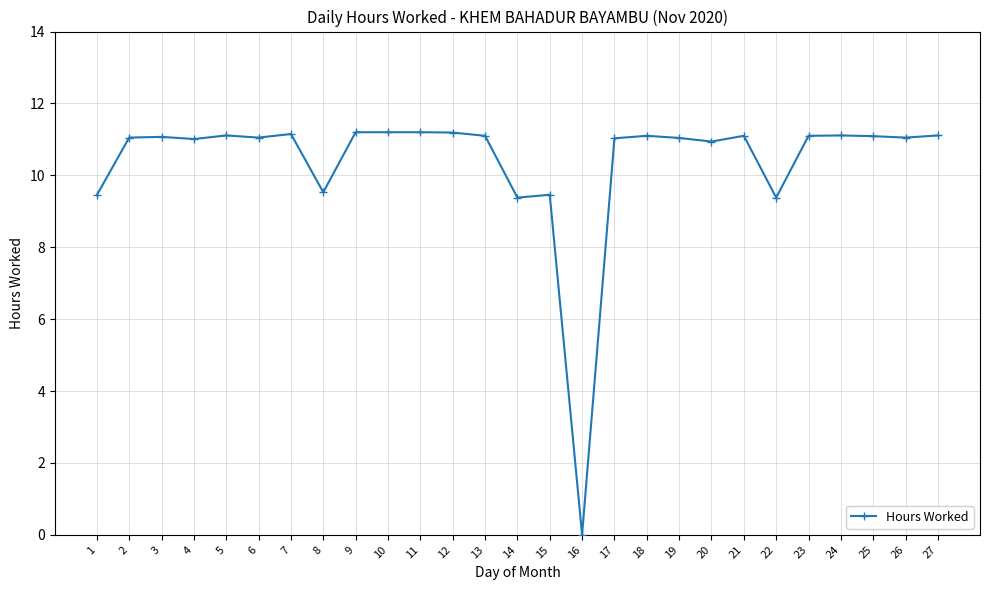

True or false: there are more than 2 points higher than both neighbors.

True